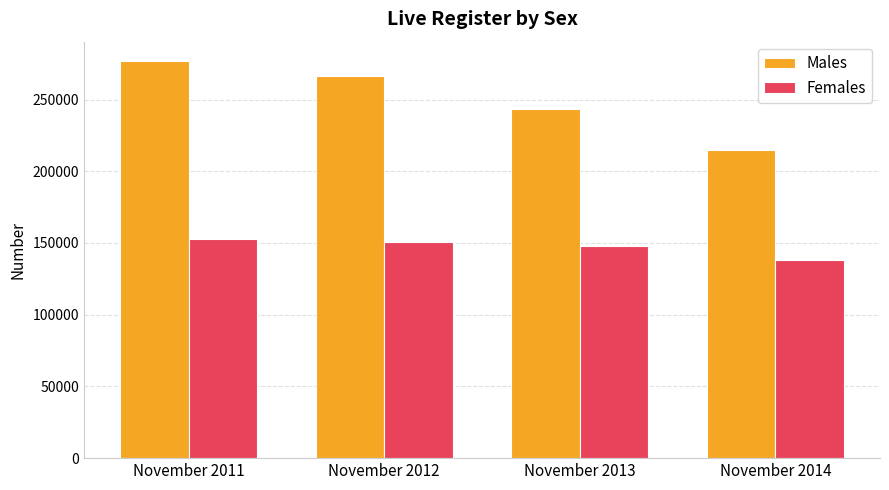

What is the difference between the maximum and minimum values in the Males series?

61800